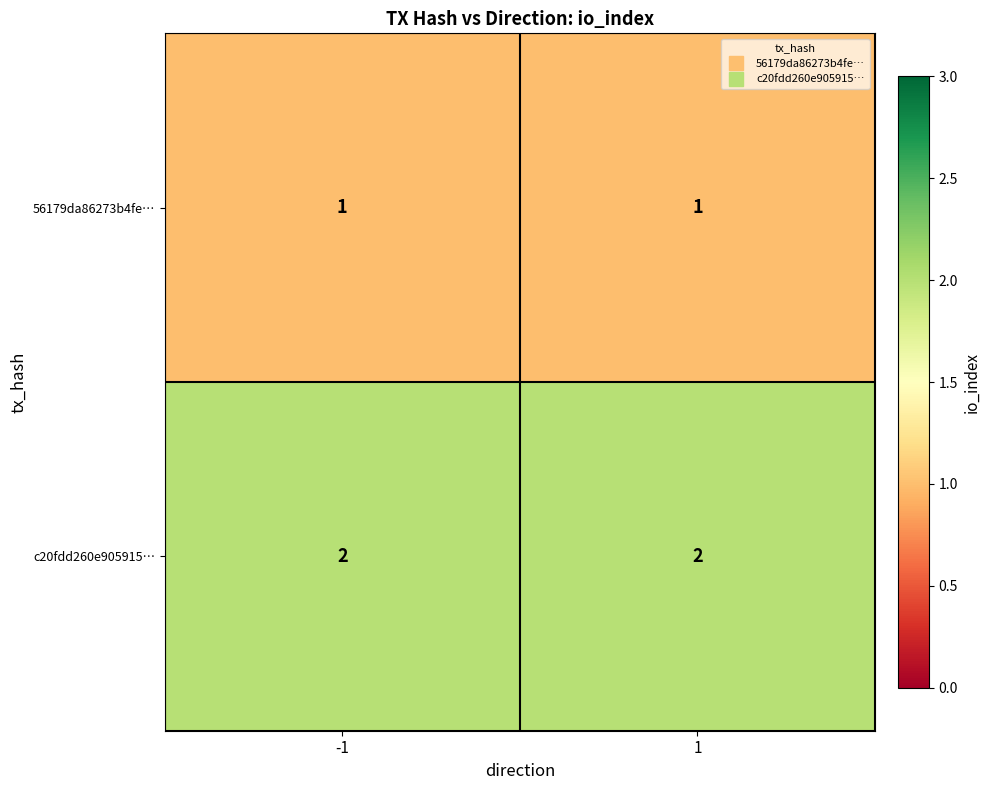

What is the total value across all series at 1?

3